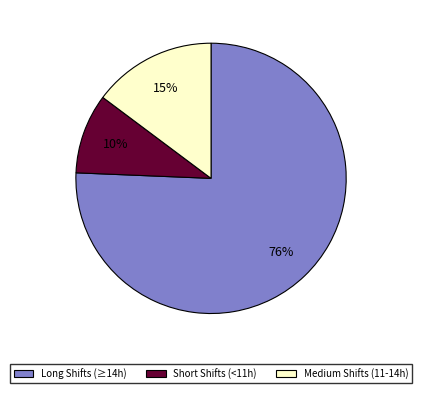

Which category has the biggest portion of the pie?

Long Shifts (≥14h)